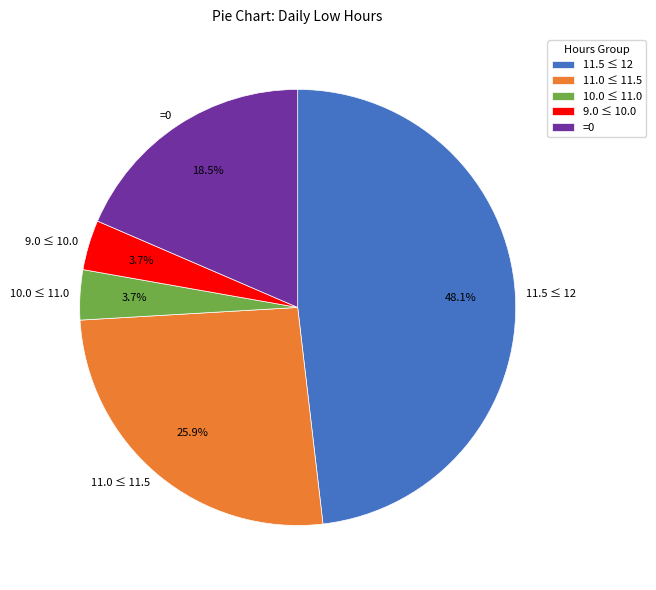

Which has a higher value, 9.0 ≤ 10.0 or 11.5 ≤ 12?

11.5 ≤ 12